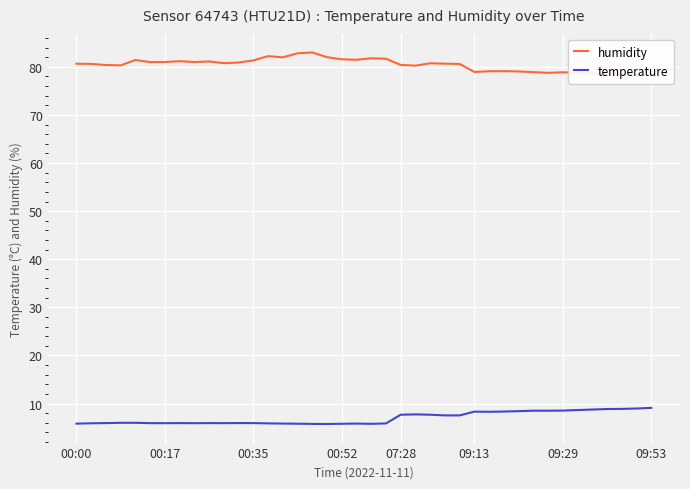

True or false: temperature and humidity intersect in this chart.

False